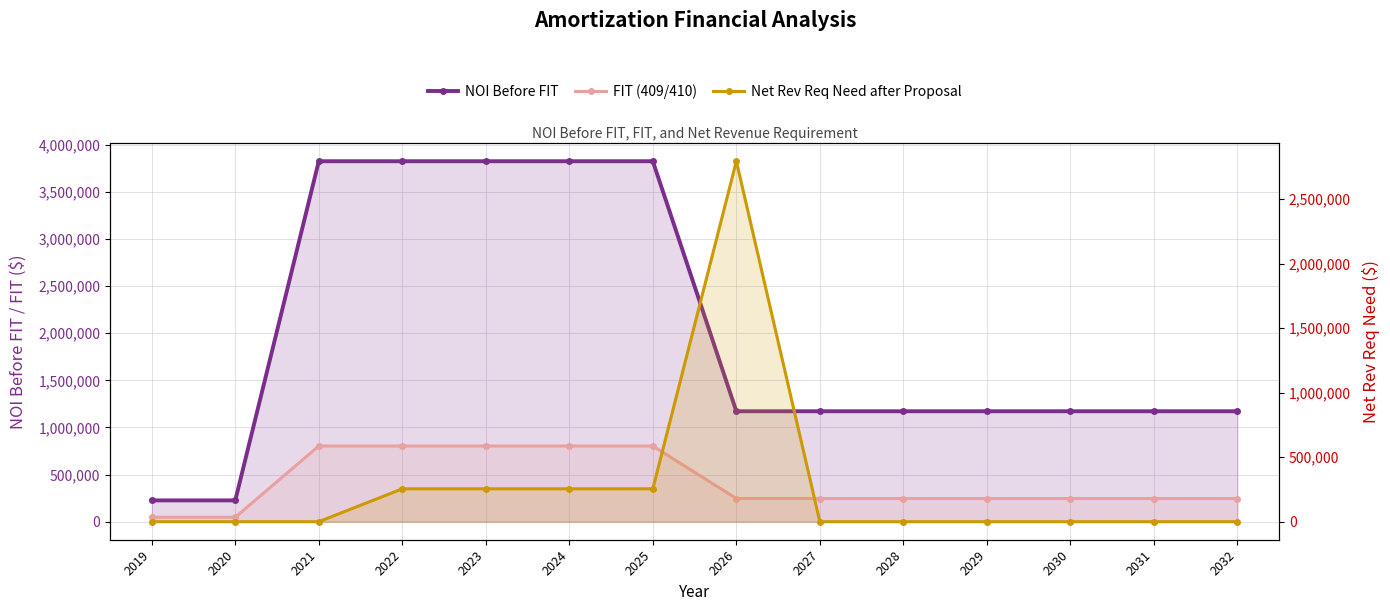

Where do Net Rev Req Need after Proposal and NOI Before FIT first cross each other?

2025 and 2026